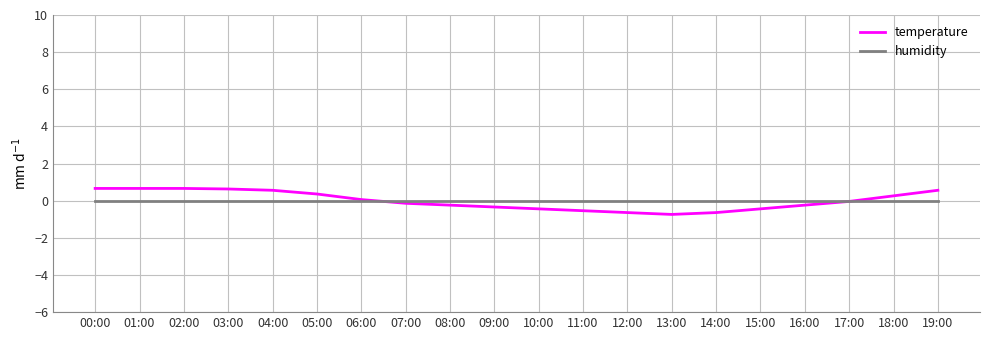

Which series has the largest range (max minus min)?

temperature